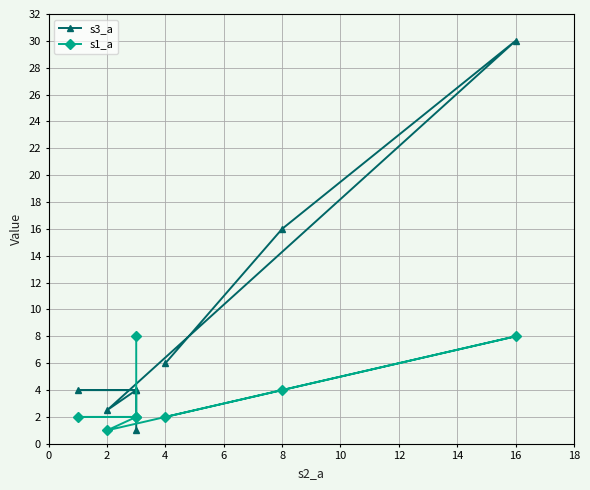

What are all the series names shown in the legend?

s3_a, s1_a